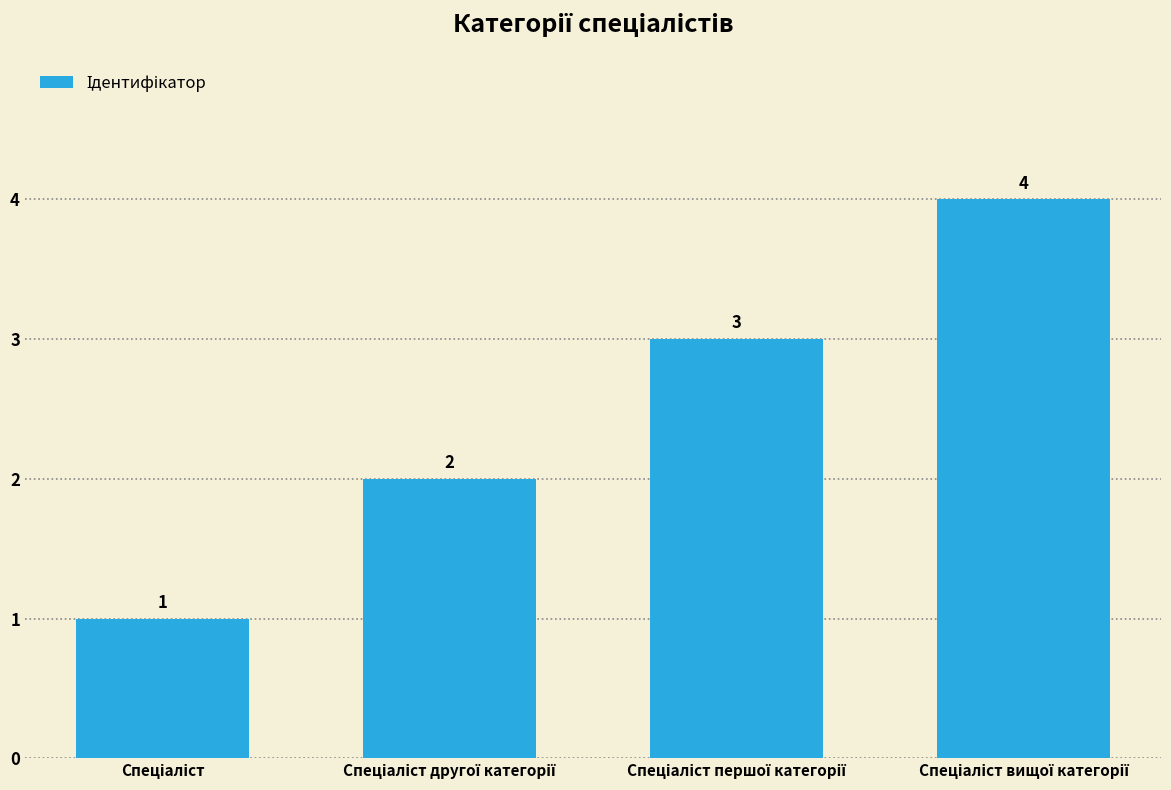

What is the greatest value displayed?

4